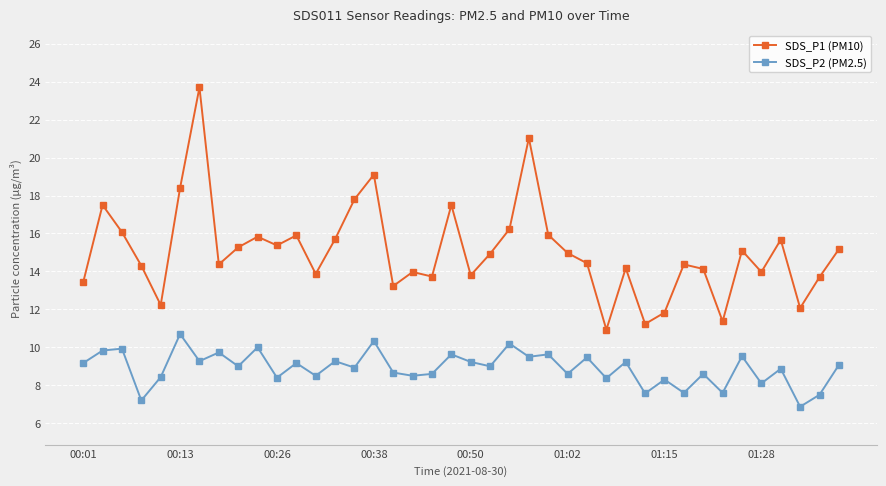

What is the greatest value displayed?

23.7